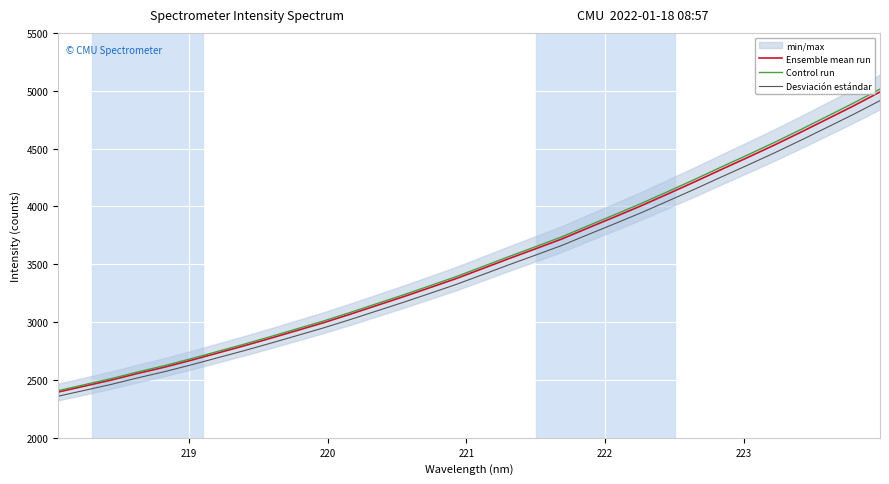

What is the maximum value for Control run?

5015.0